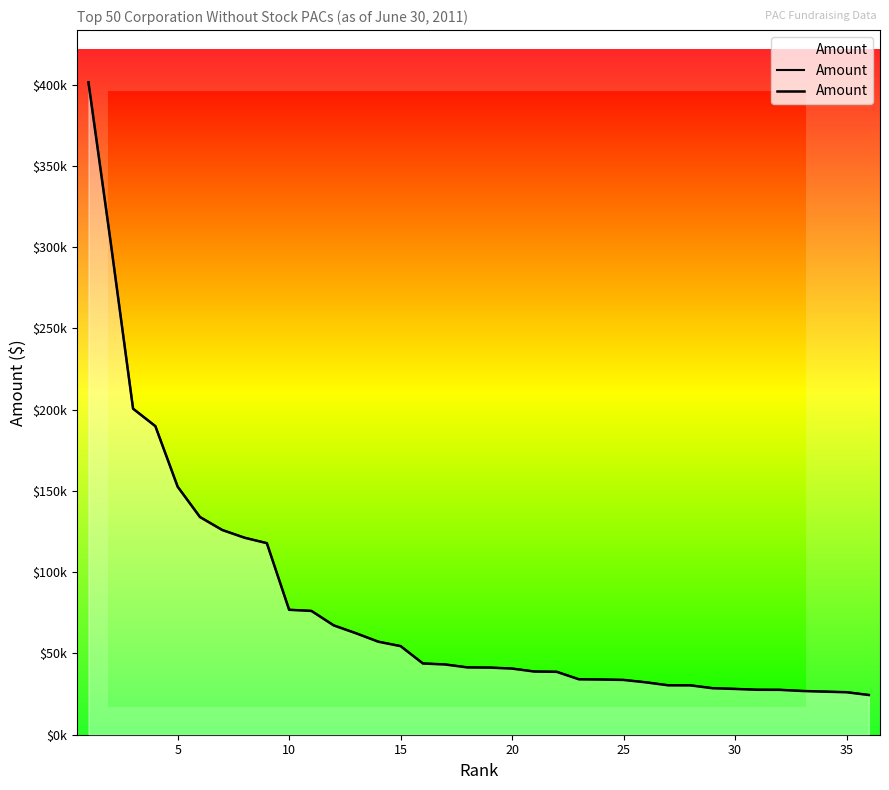

Reading left to right, transcribe all the data shown in this chart.

401499.7	302683.2	200623.9	189874.4	152625.4	133956.9	125972.7	121220.3	117874.7	76879.2	76178.8	67268.9	62426.9	57235.6	54512.9	43838.6	43224.8	41420.5	41294.7	40700.7	38875.0	38704.1	34095.8	33957.8	33714.0	32238.2	30412.8	30369.1	28611.2	28182.0	27659.4	27621.0	26923.6	26506.0	26145.5	24443.1